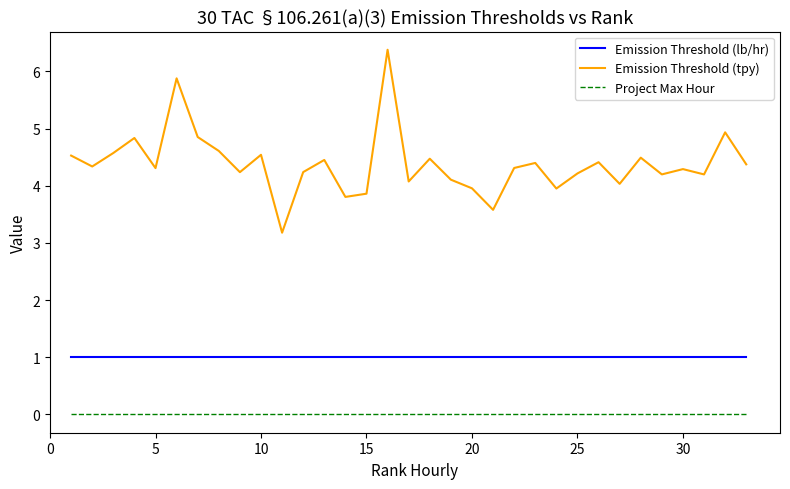

Which series has the widest spread of values?

Emission Threshold (tpy)